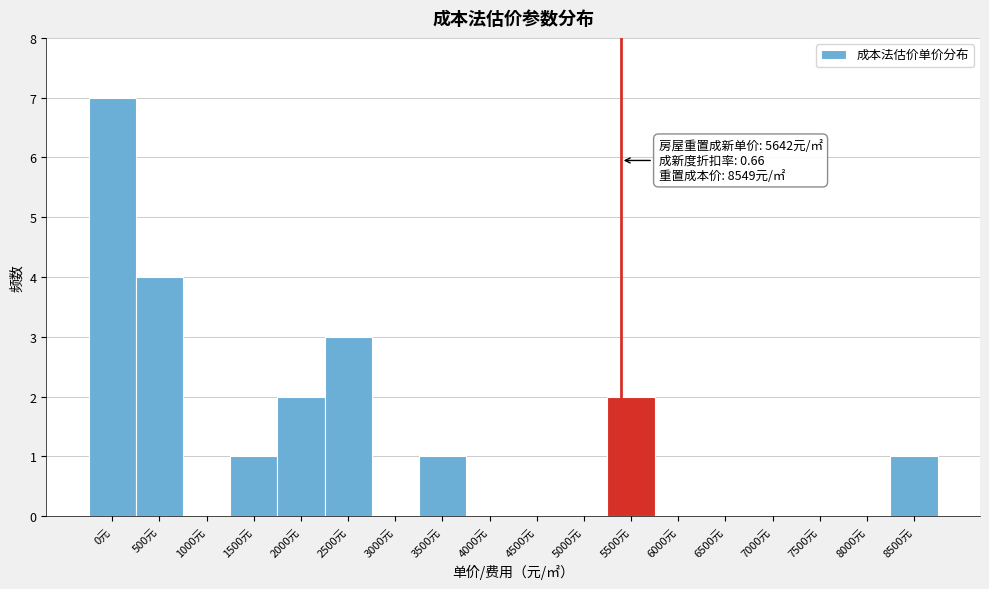

Reading left to right, transcribe all the data shown in this chart.

0元=7	500元=4	1000元=0	1500元=1	2000元=2	2500元=3	3000元=0	3500元=1	4000元=0	4500元=0	5000元=0	5500元=2	6000元=0	6500元=0	7000元=0	7500元=0	8000元=0	8500元=1